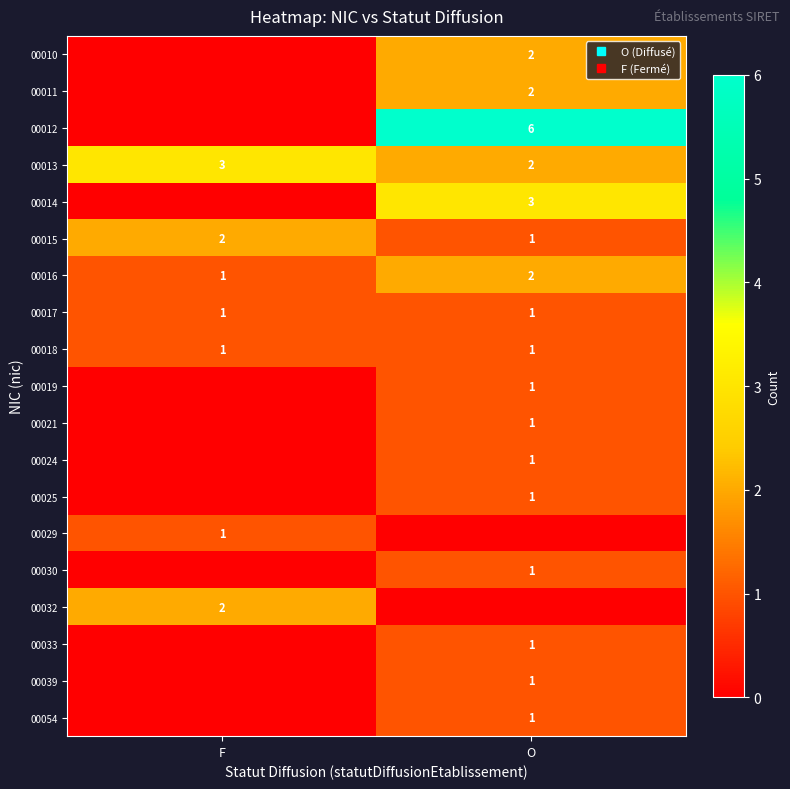

What is the difference between the highest and lowest values at F?

3